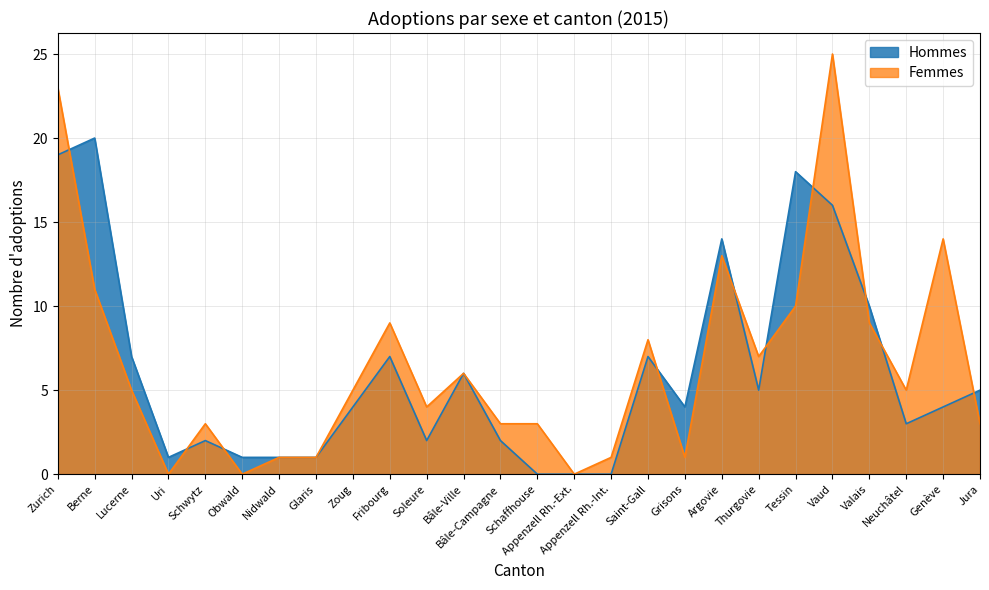

How many interior local peaks does the Hommes series have?

7